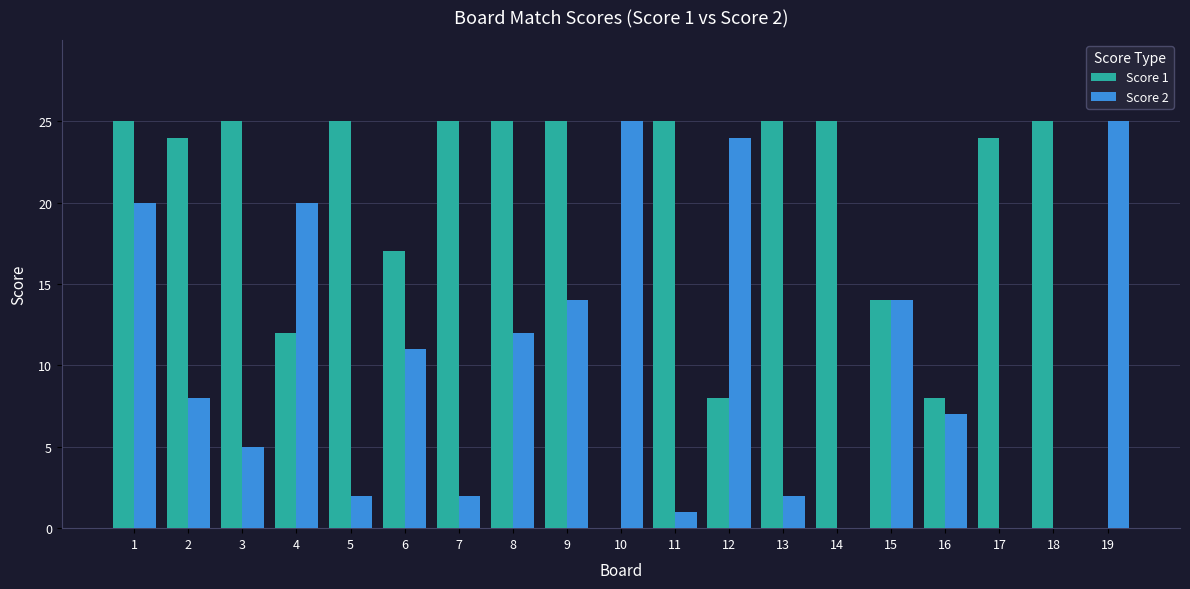

What is the difference between the Score 2 values at 7 and 2?

6